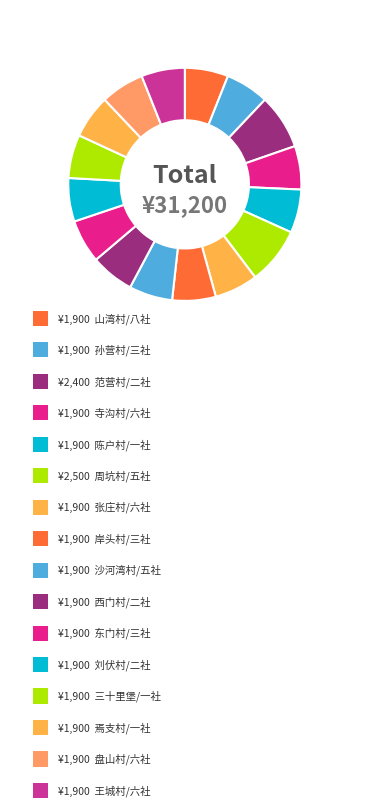

How many slices are in this pie chart?

16